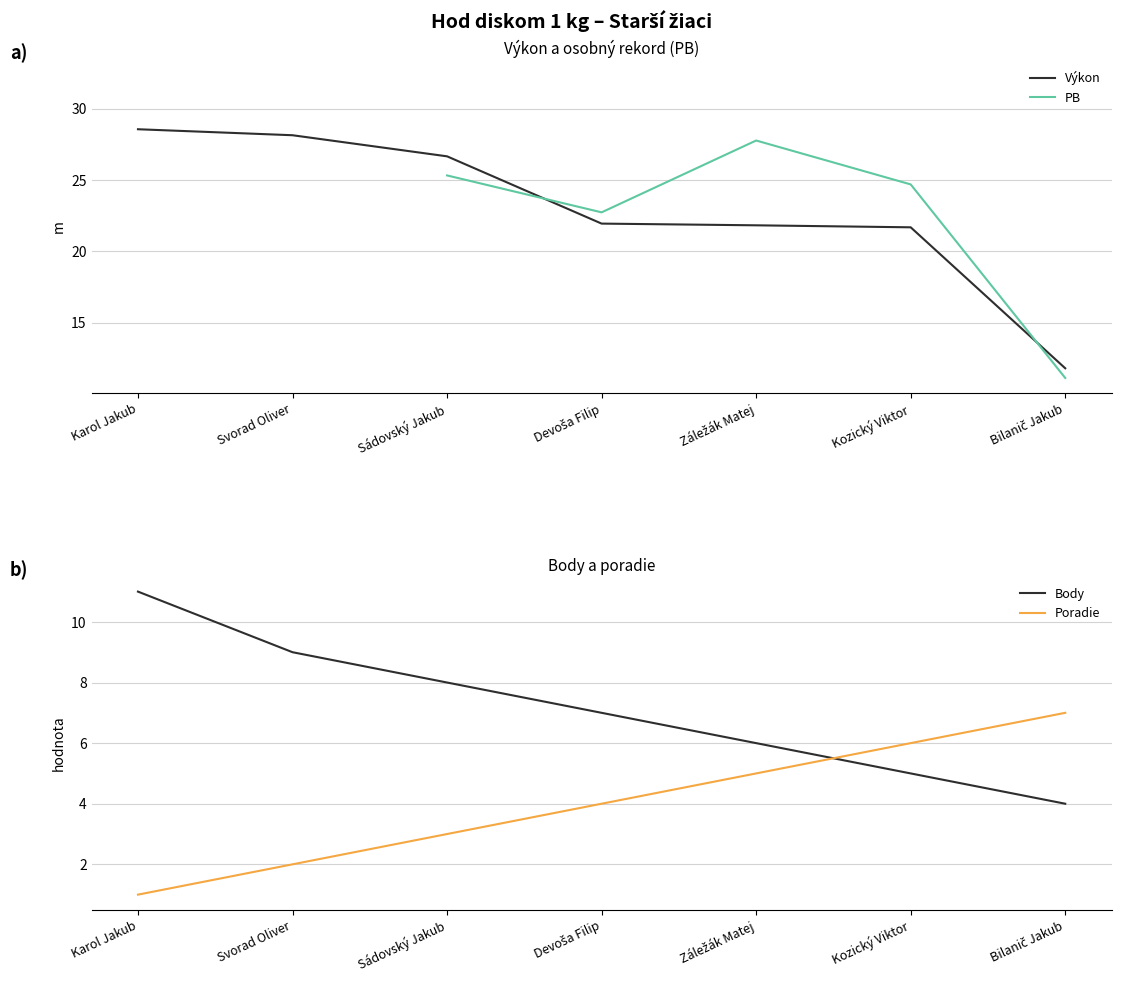

What is the difference between the maximum and minimum values in the Výkon series?

16.8